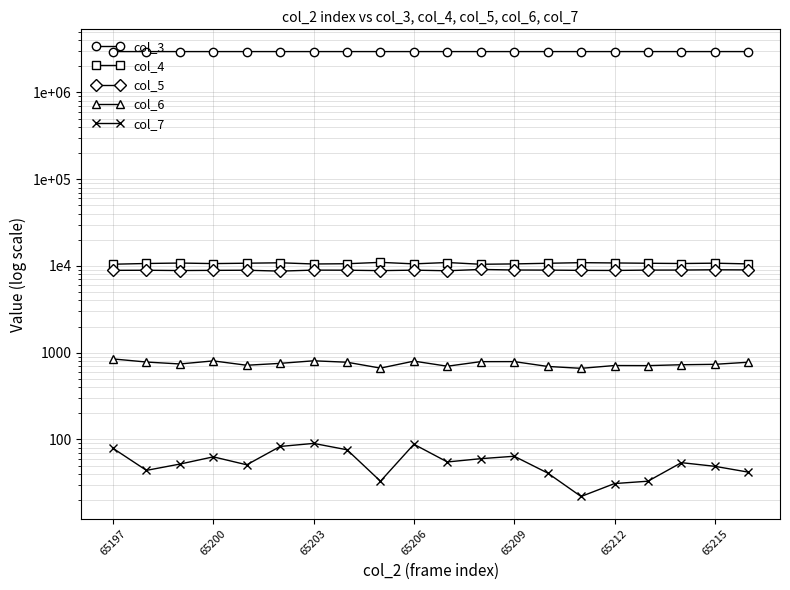

What is the sum of the col_6 values at 65200 and 65215?

1538